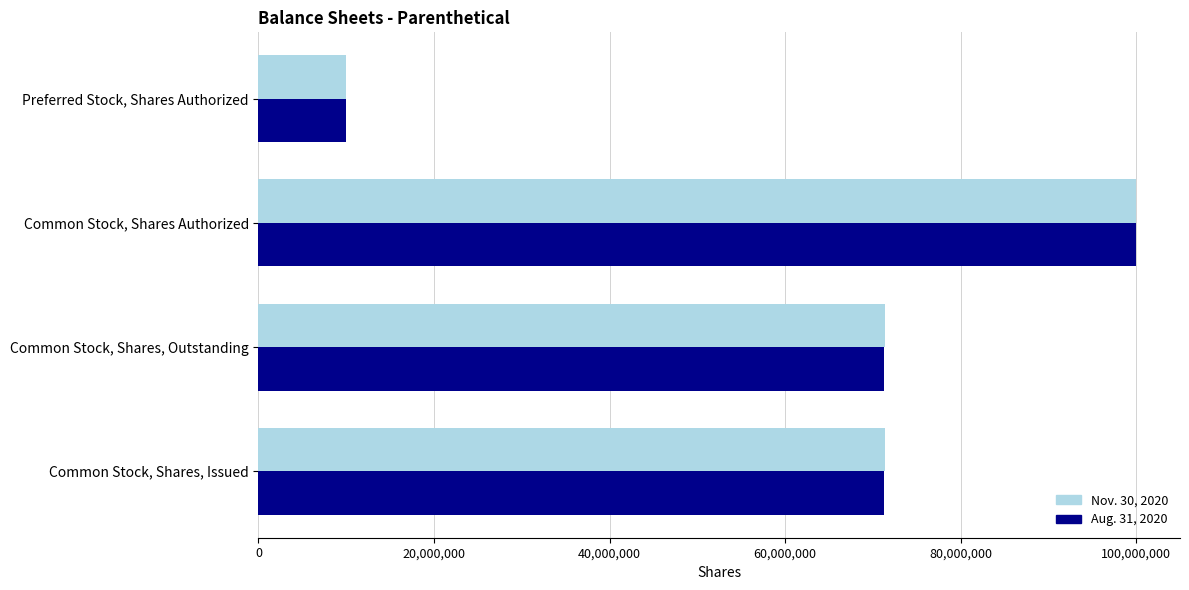

How many categories are shown in the chart?

4